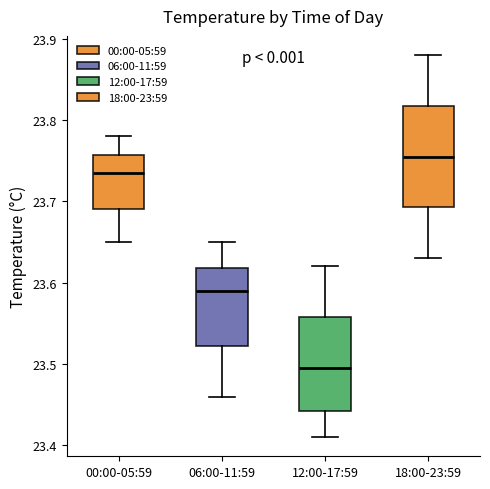

Which box has the highest median line?

18:00-23:59